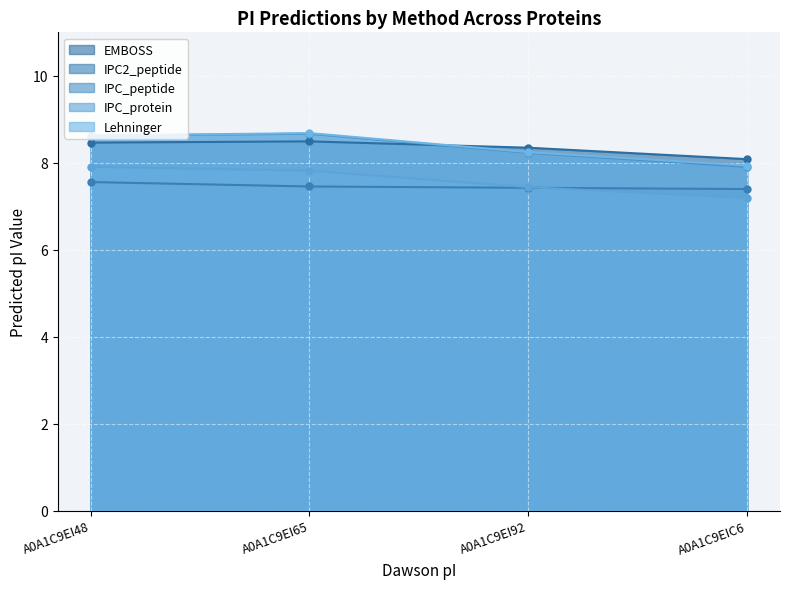

Which category has the lowest value across all series?

A0A1C9EIC6